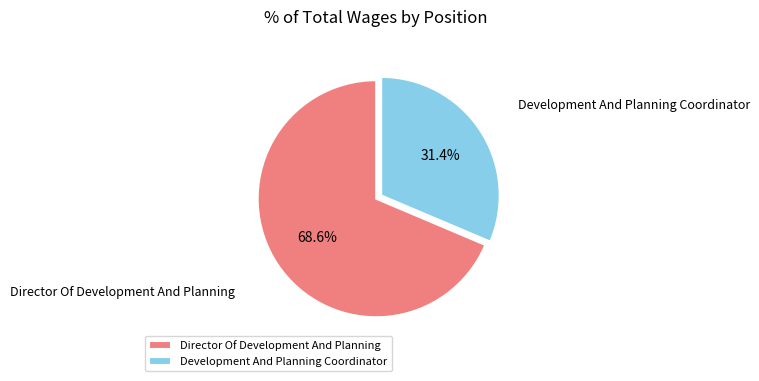

How many segments does this pie chart have?

2